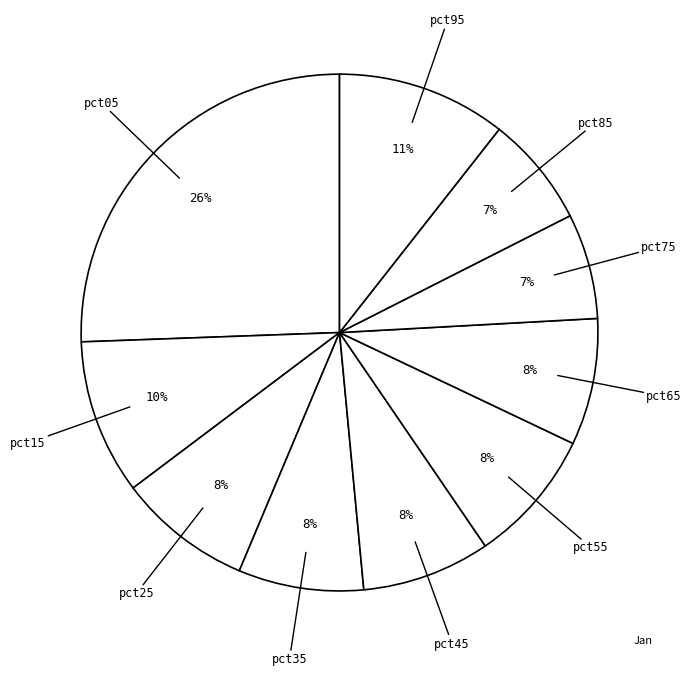

What is the smallest slice in the pie chart?

pct75